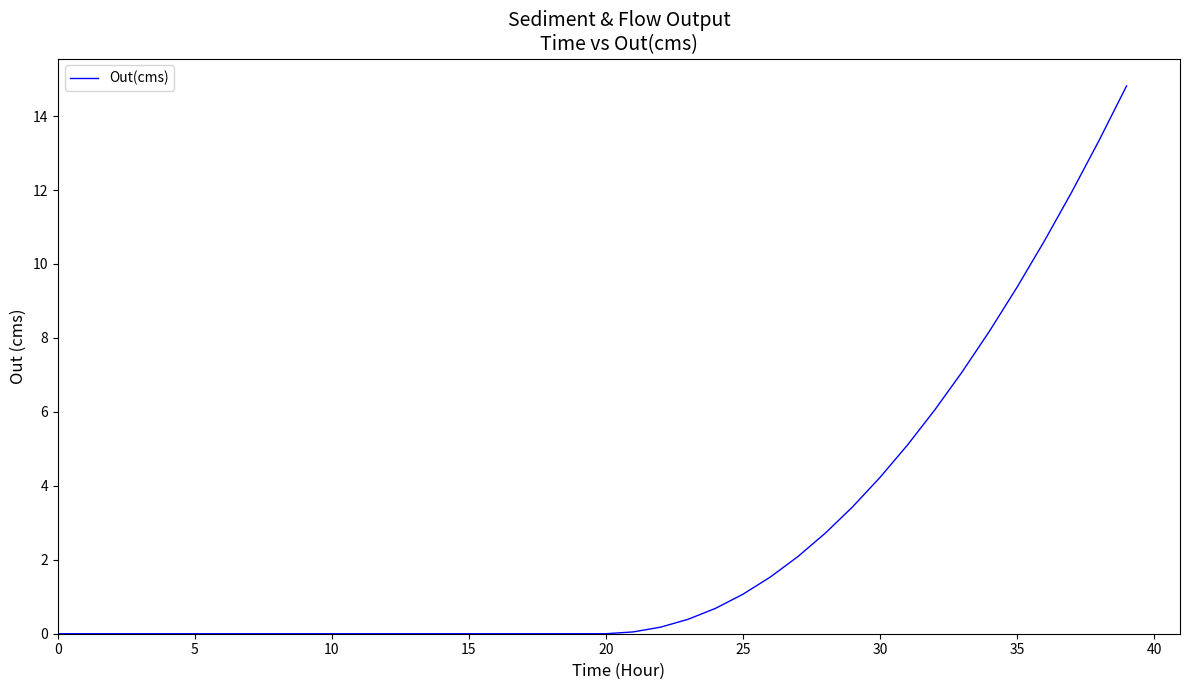

What is the greatest value displayed?

14.8